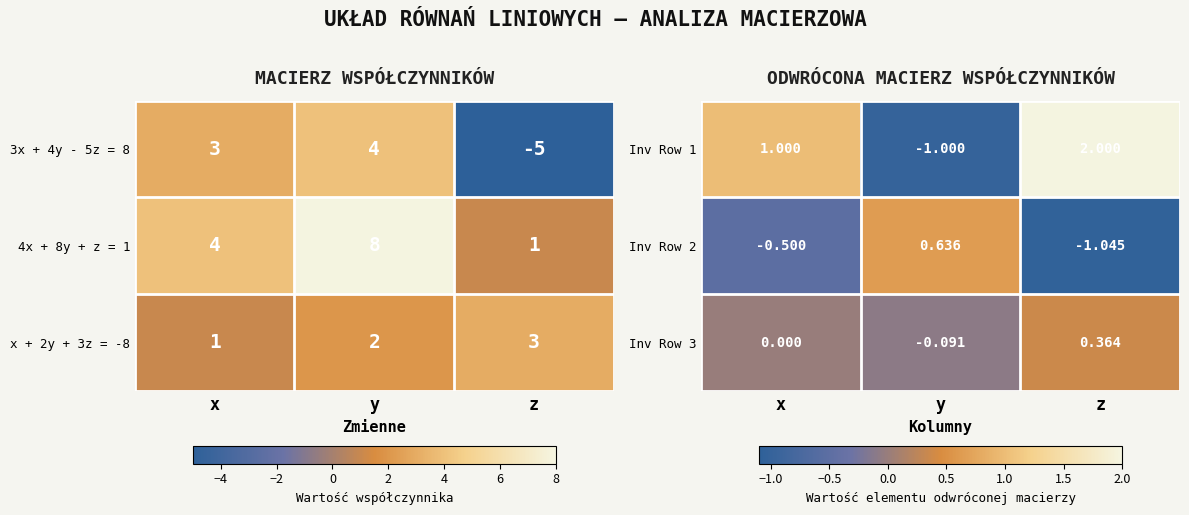

Which category has the lowest value in the Inv Row 2 series?

z